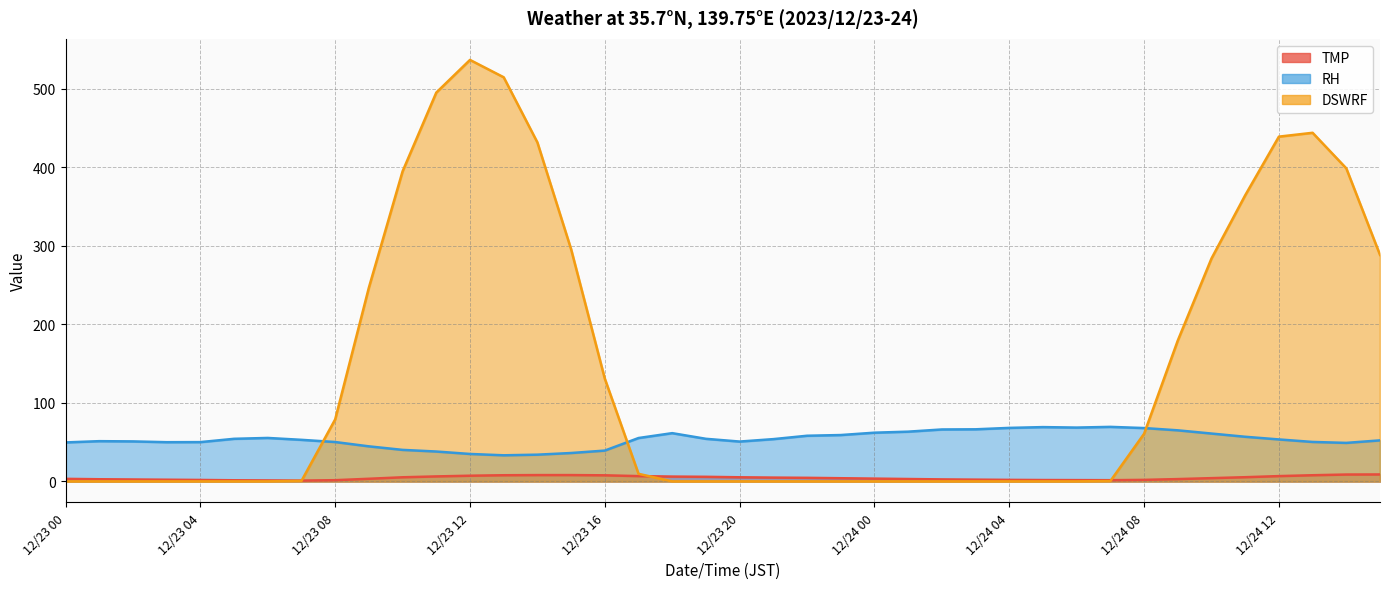

How many distinct data groups are displayed?

3